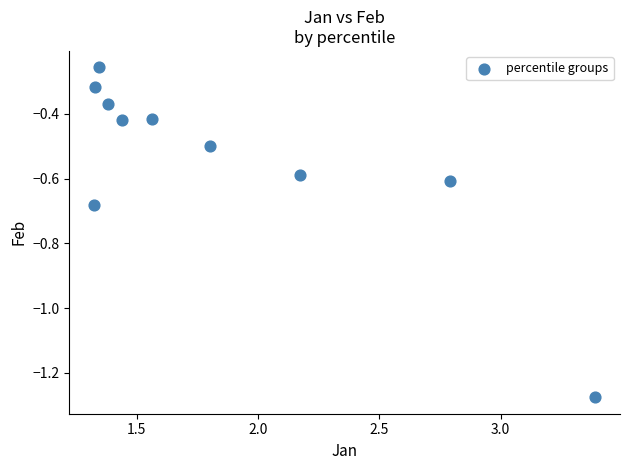

What is the average Y value?

-0.5